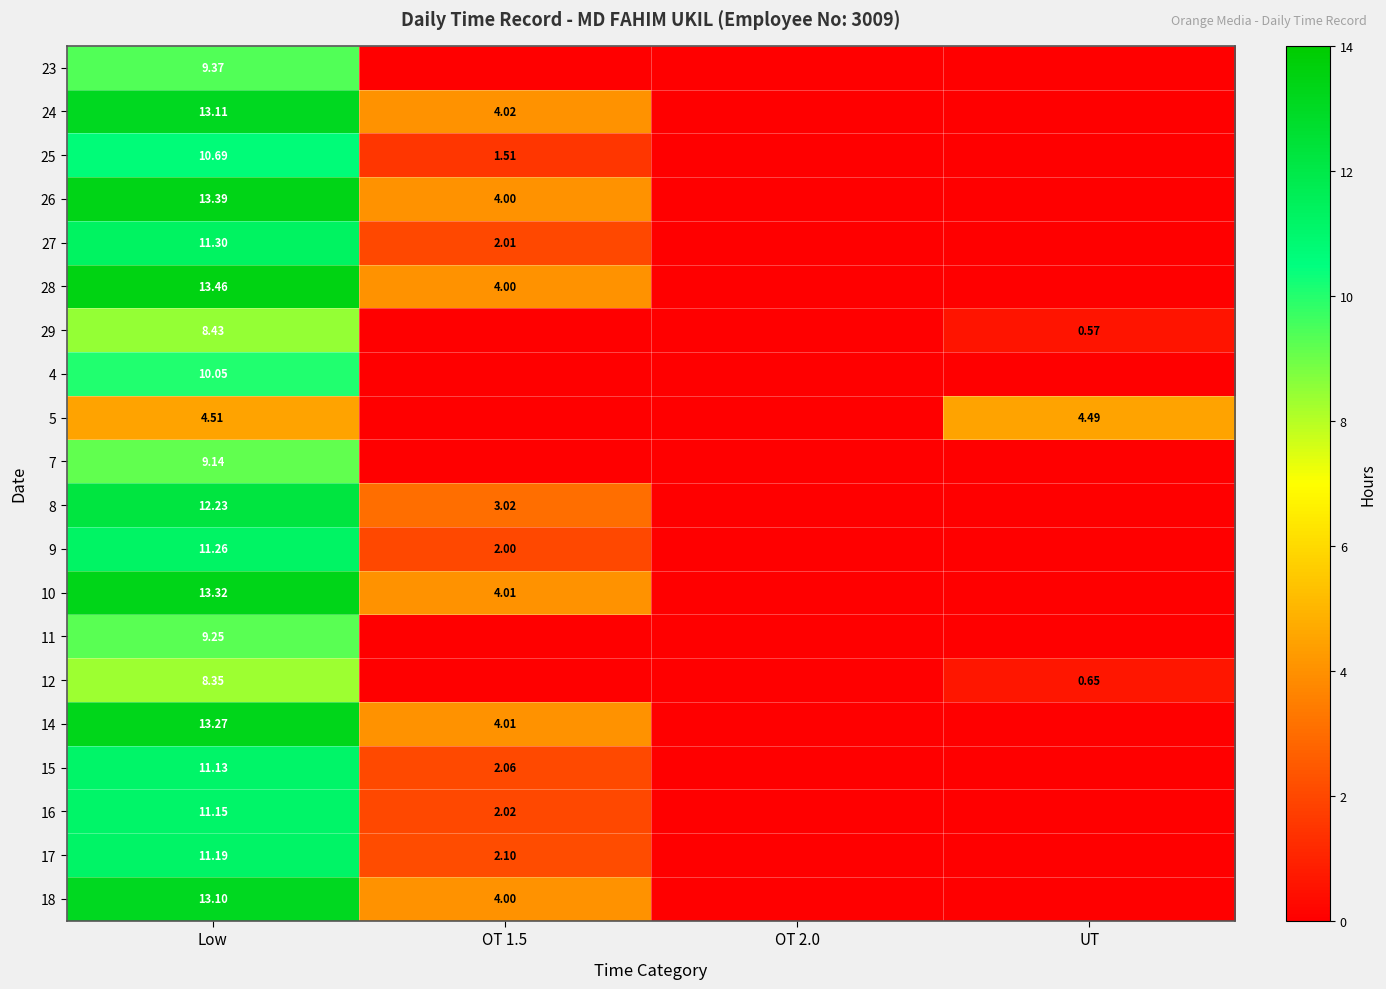

Which has a higher value, OT 2.0 or UT?

OT 2.0